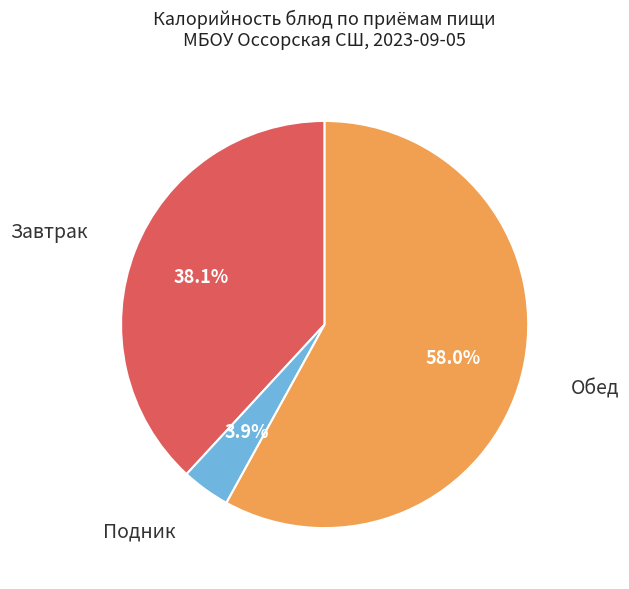

Which slice represents more than half of the pie?

Обед